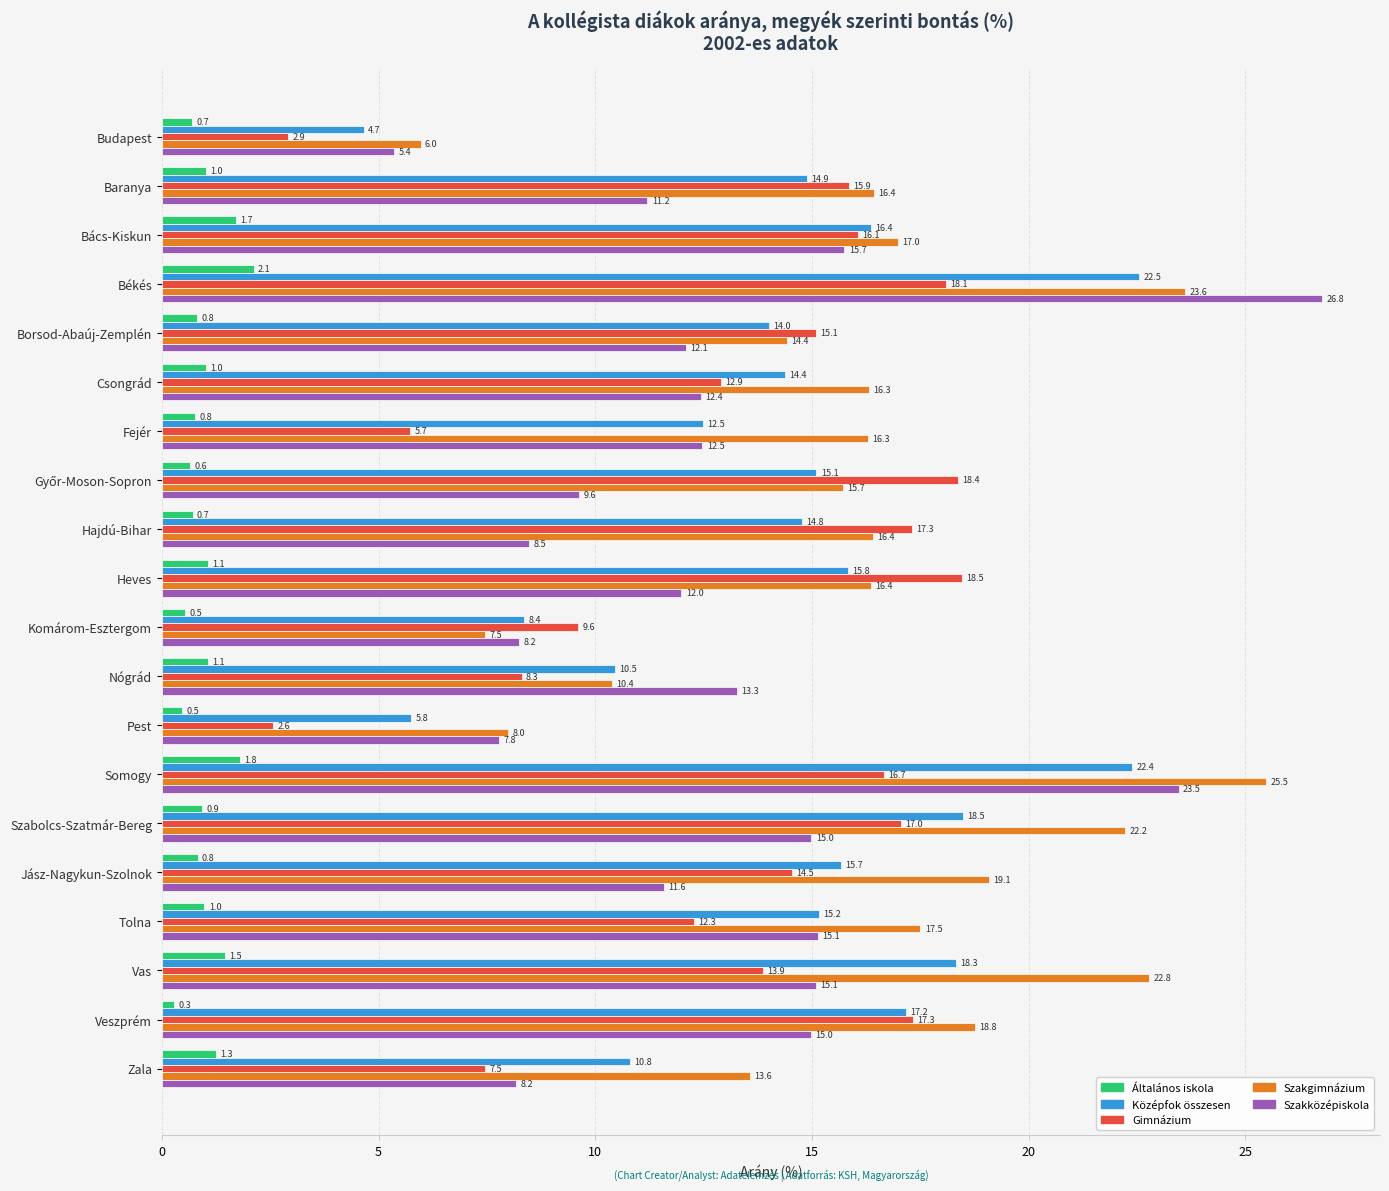

What is the minimum value shown in the chart?

0.3